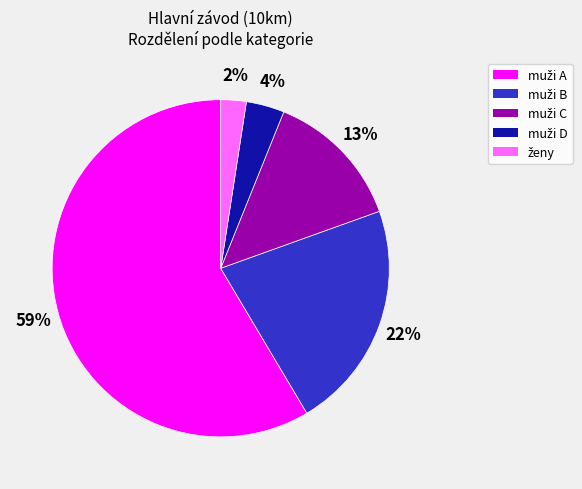

Is there a majority slice in this chart?

Yes